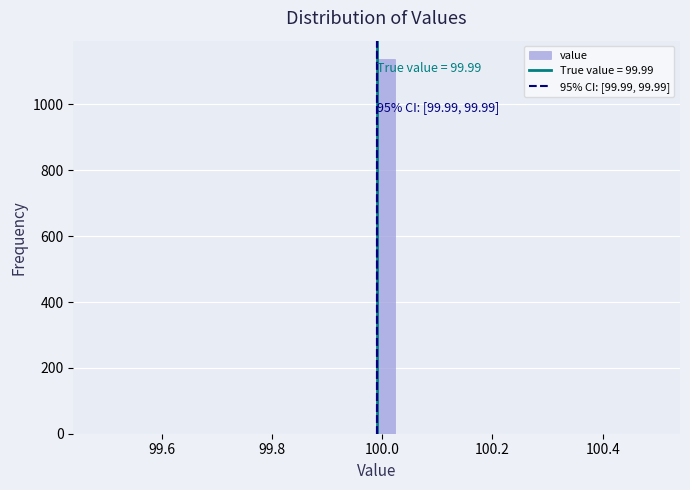

Read against the x-axis, roughly where is the centre of the tallest bar?

100.00